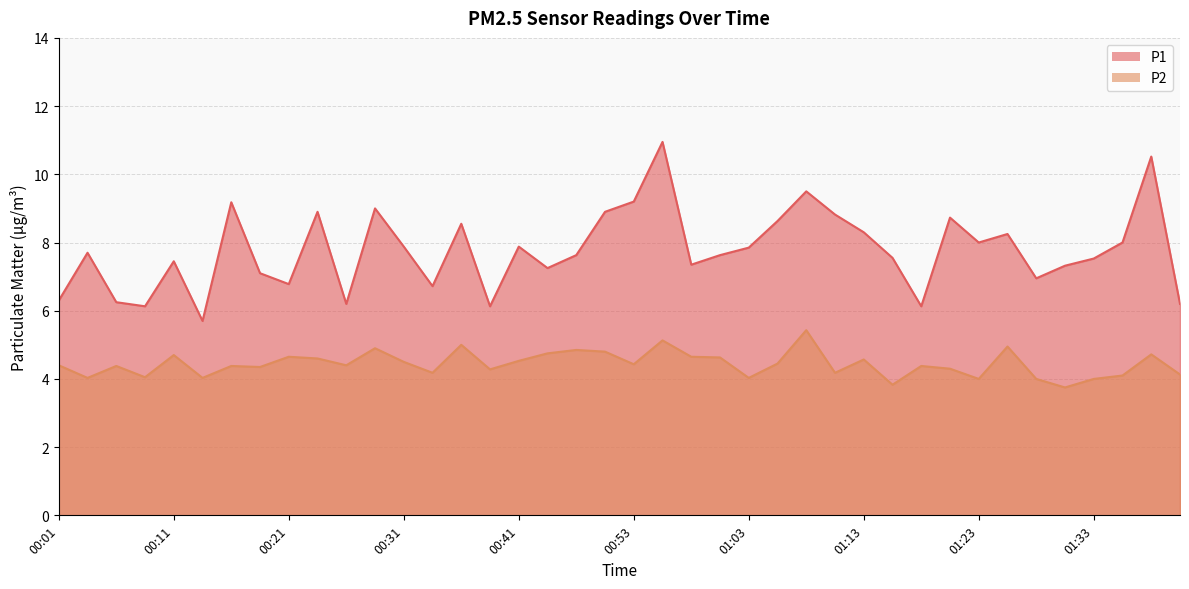

Is it true that P1 equals 11.3 at 00:41?

False